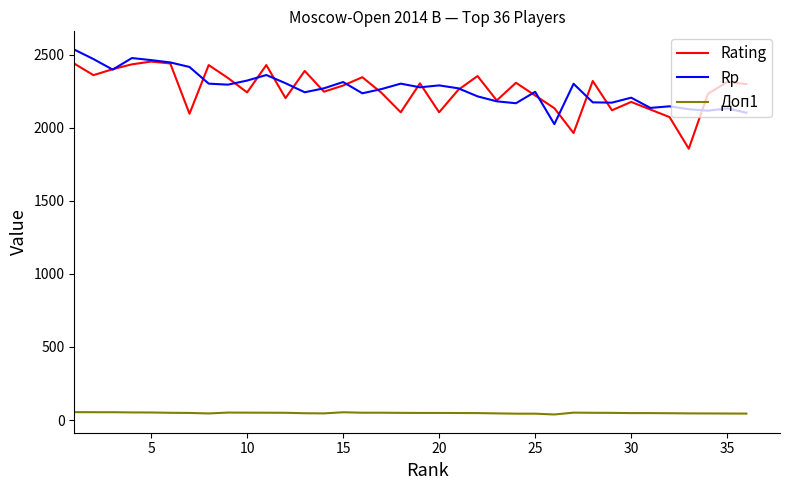

What are all the series names shown in the legend?

Rating, Rp, Доп1